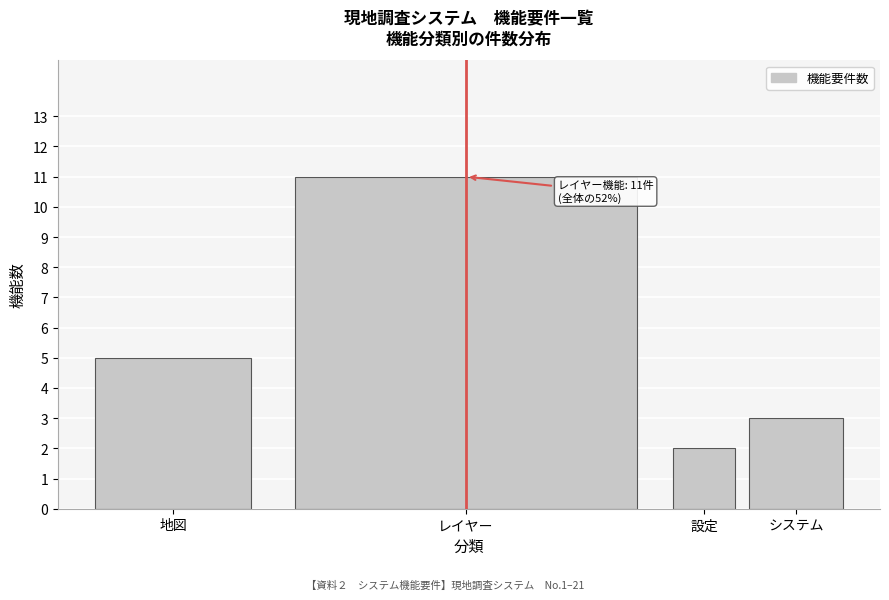

Reading left to right, what are all the values shown in this chart?

5	11	2	3